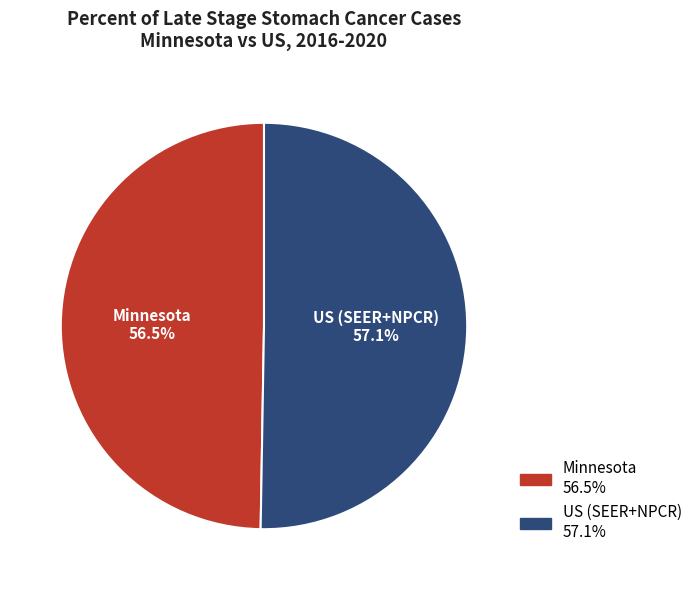

The Minnesota slice represents 50% of the pie. True or false?

True